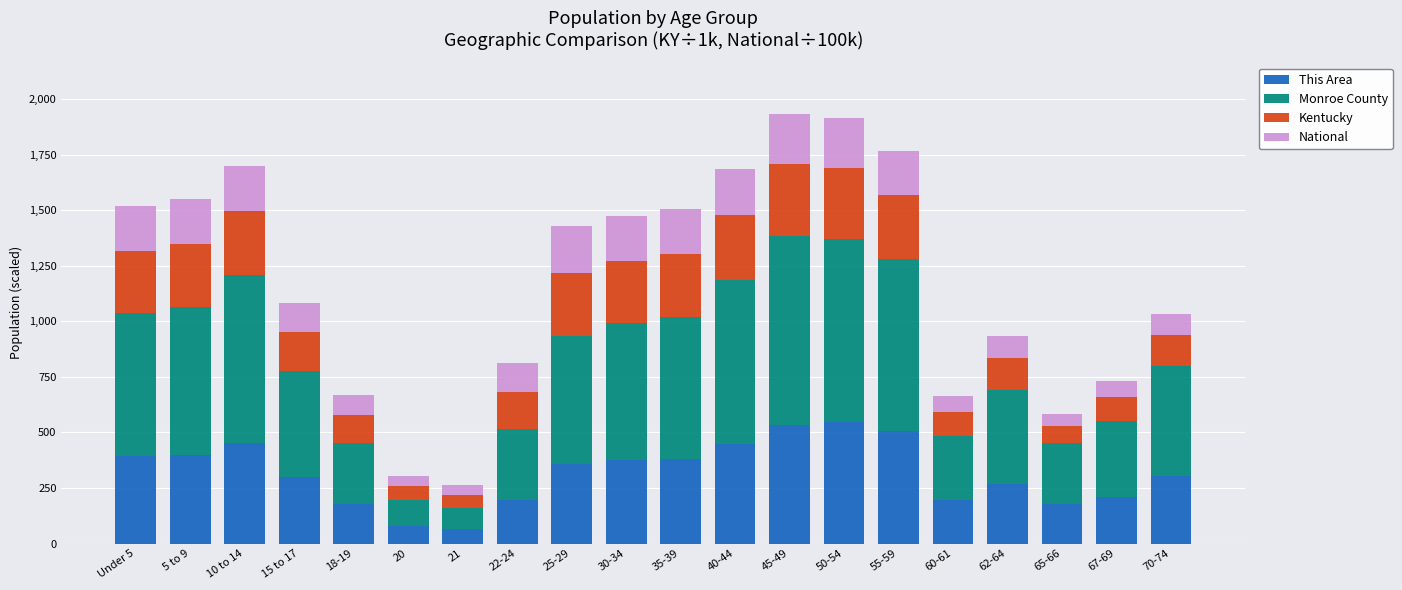

Is it true that This Area equals 269.0 at 62-64?

True